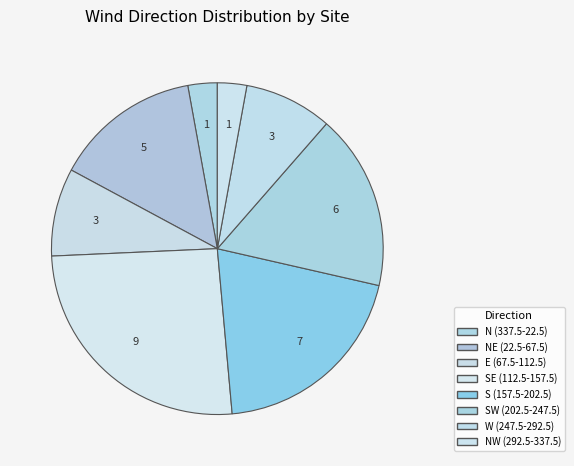

Count the number of slices in the pie.

8